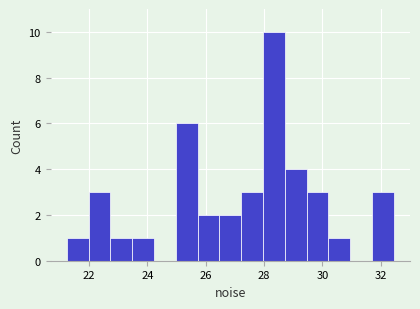

Read against the x-axis, roughly where is the centre of the tallest bar?

28.4